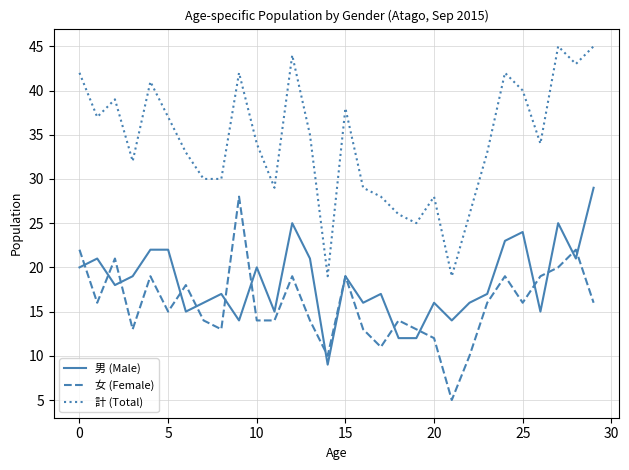

True or false: 計 (Total) and 男 (Male) intersect in this chart.

False